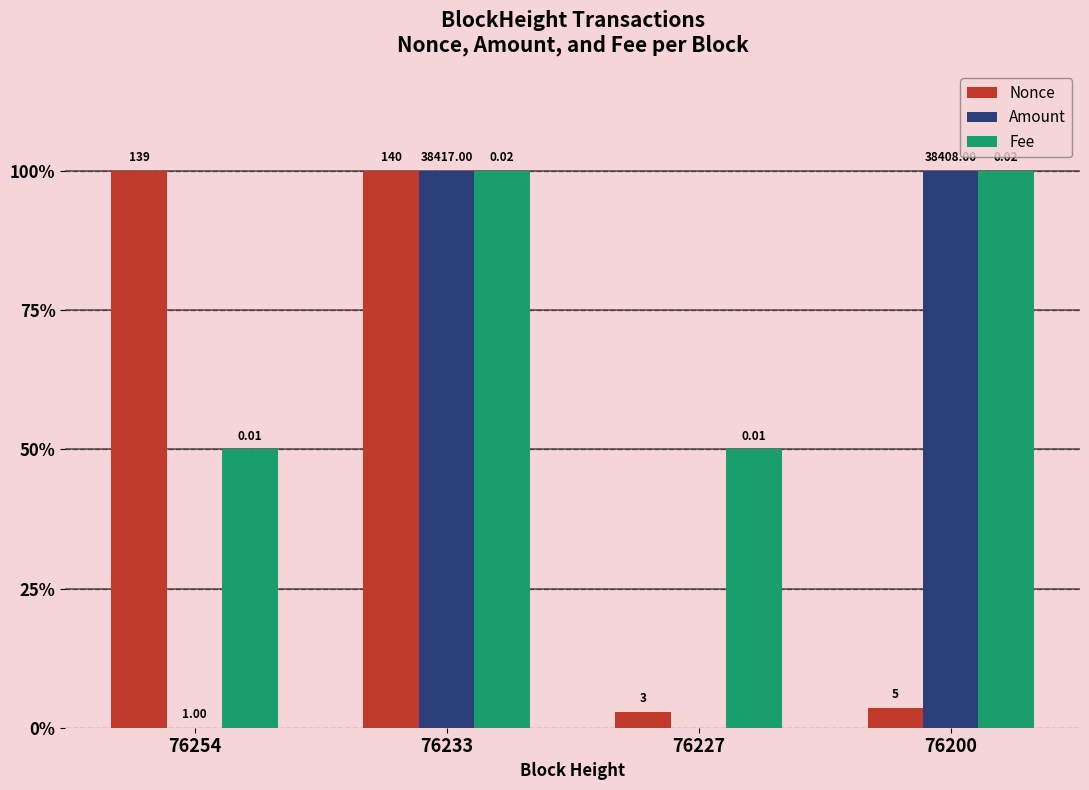

How many groups of bars are there?

4